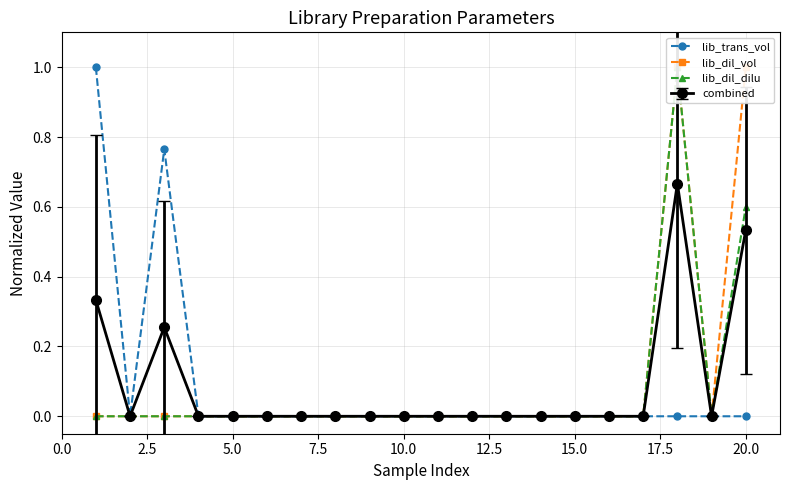

Does the chart have visible grid lines?

Yes